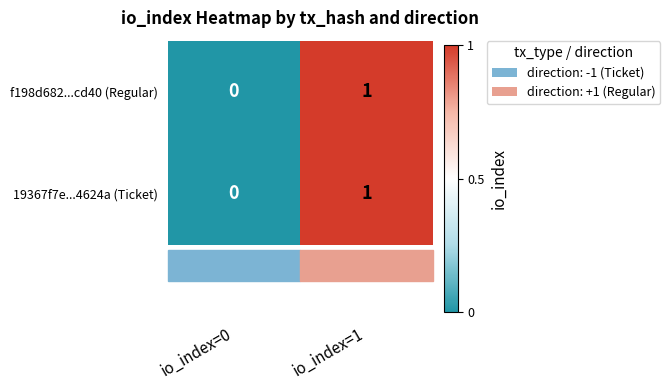

Where is 19367f7e...4624a (Ticket) nearest to the value 0?

io_index=0